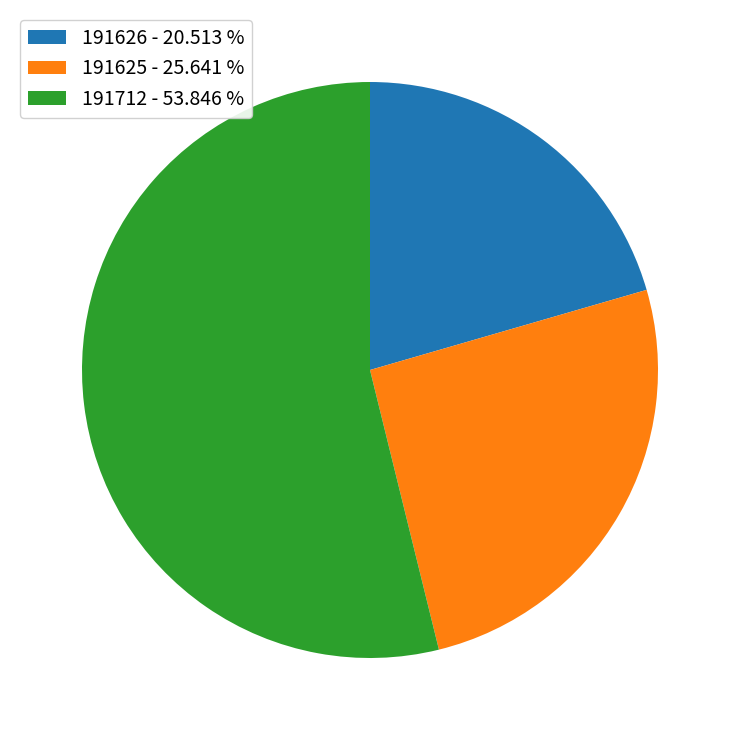

What is the smallest slice in the pie chart?

191626